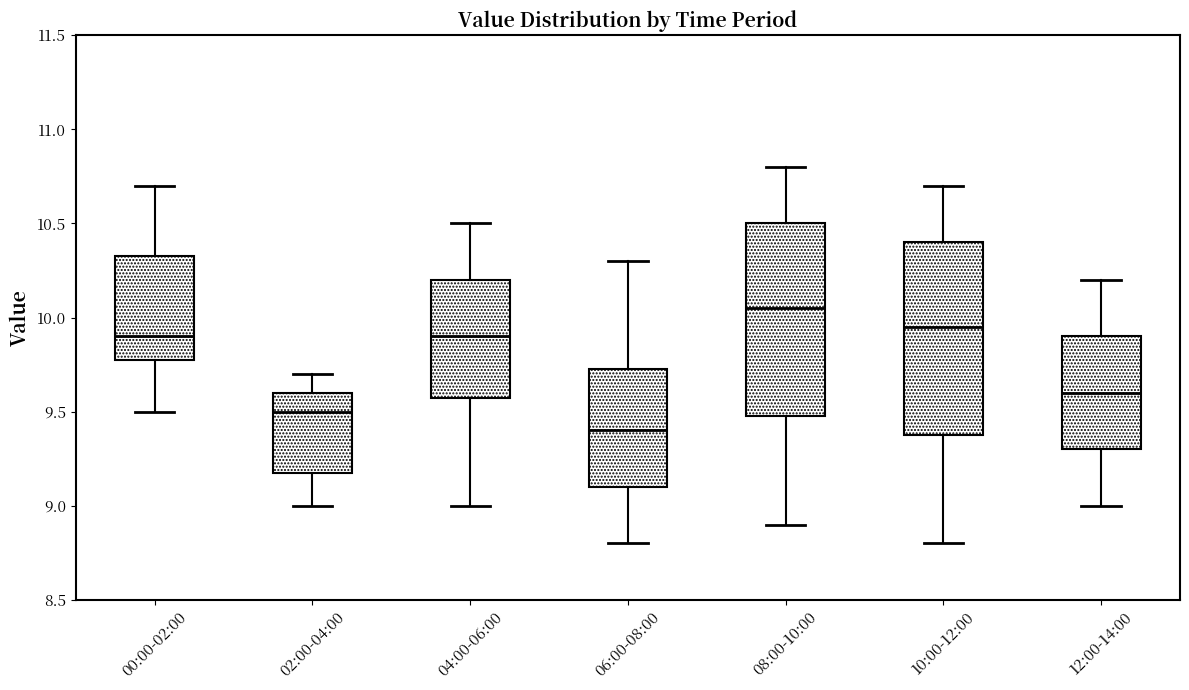

Reading left to right, transcribe this box plot: for each box, give where its median line is, the range the box spans, and where its two whiskers end, as read against the y-axis. The values are not printed on the chart, so give them approximately, as read against the axis.

00:00-02:00: median 9.90, box 9.80 to 10.35, whiskers 9.50 to 10.70
02:00-04:00: median 9.50, box 9.20 to 9.60, whiskers 9.00 to 9.70
04:00-06:00: median 9.90, box 9.60 to 10.20, whiskers 9.00 to 10.50
06:00-08:00: median 9.40, box 9.10 to 9.75, whiskers 8.80 to 10.30
08:00-10:00: median 10.05, box 9.50 to 10.50, whiskers 8.90 to 10.80
10:00-12:00: median 9.95, box 9.40 to 10.40, whiskers 8.80 to 10.70
12:00-14:00: median 9.60, box 9.30 to 9.90, whiskers 9.00 to 10.20